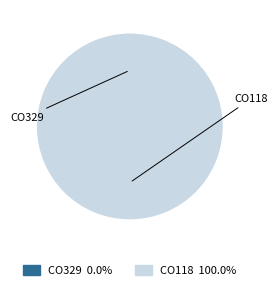

Rank the categories by value from lowest to highest.

CO329, CO118